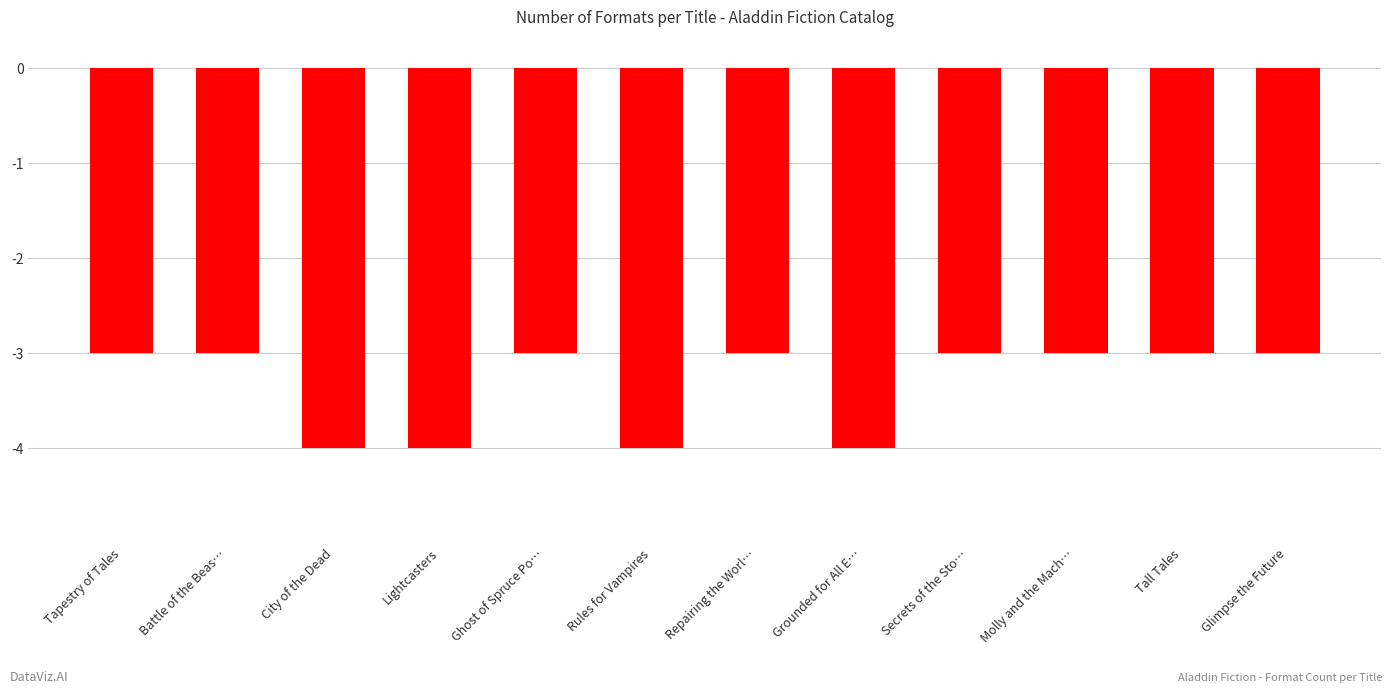

Does the chart contain stacked bars?

No